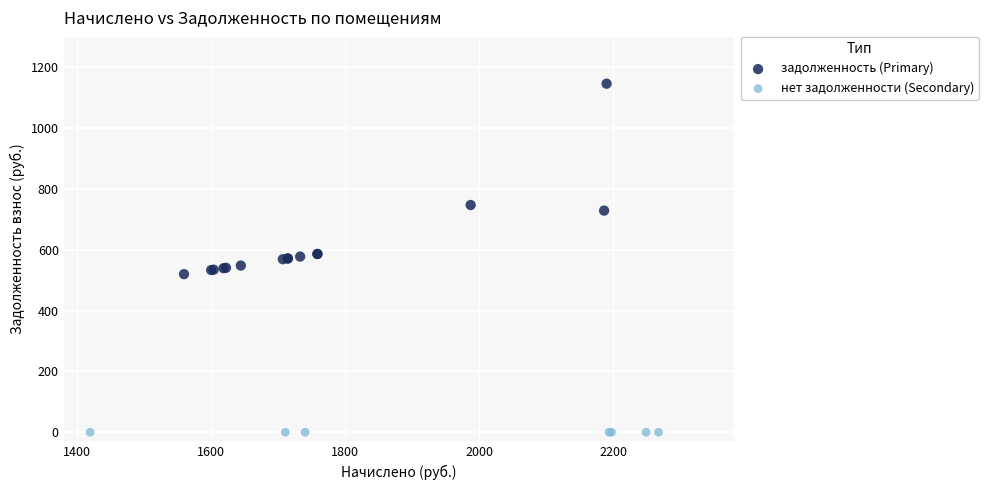

What are all the series names shown in the legend?

задолженность (Primary), нет задолженности (Secondary)